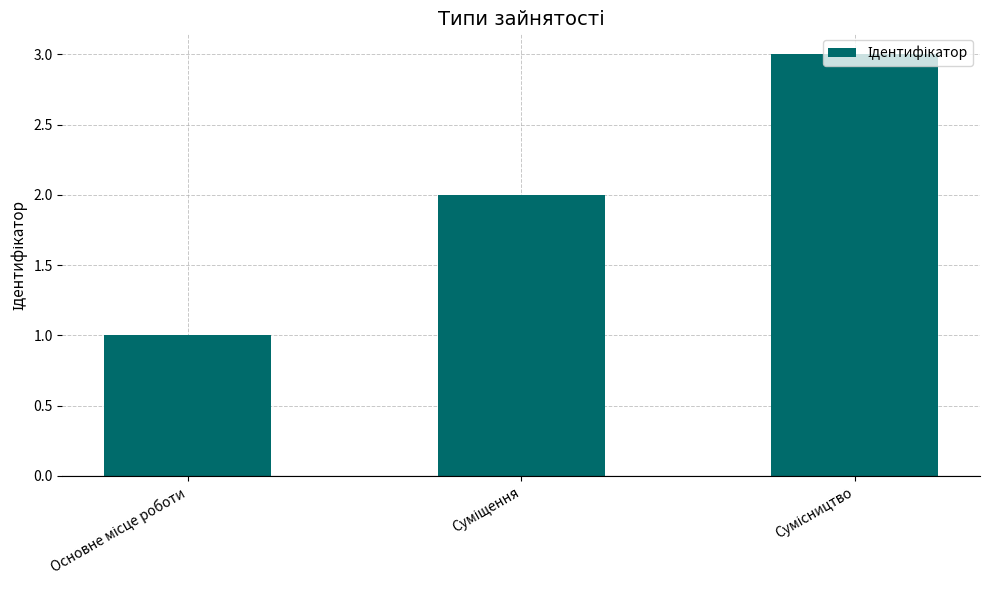

What is the sum of all values?

6